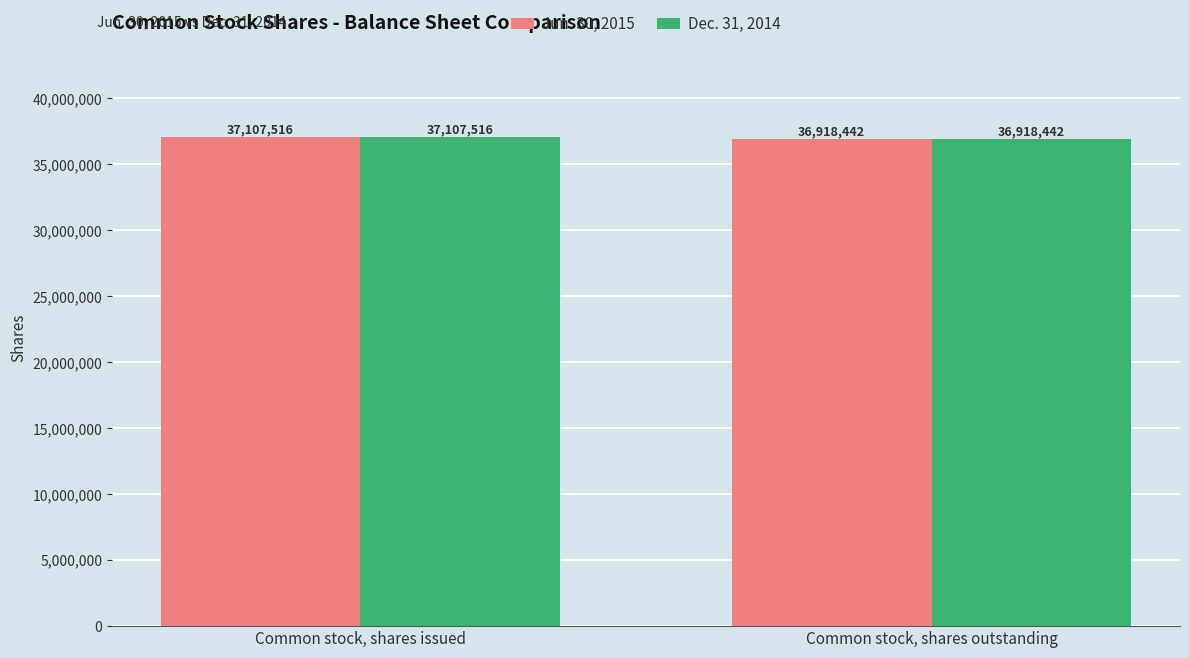

How many Jun. 30, 2015 values are between 36918442 and 37107516?

2